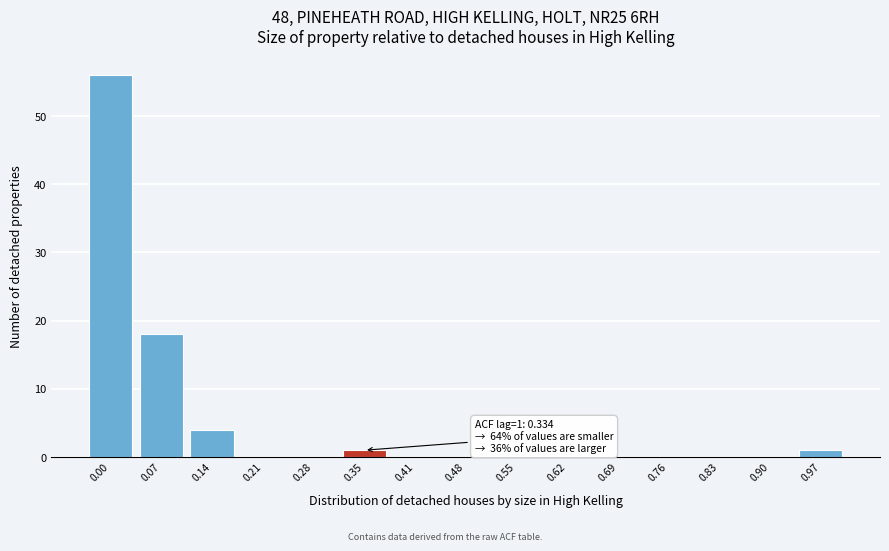

Which range on the x-axis has the tallest bar?

-0.03 to 0.04